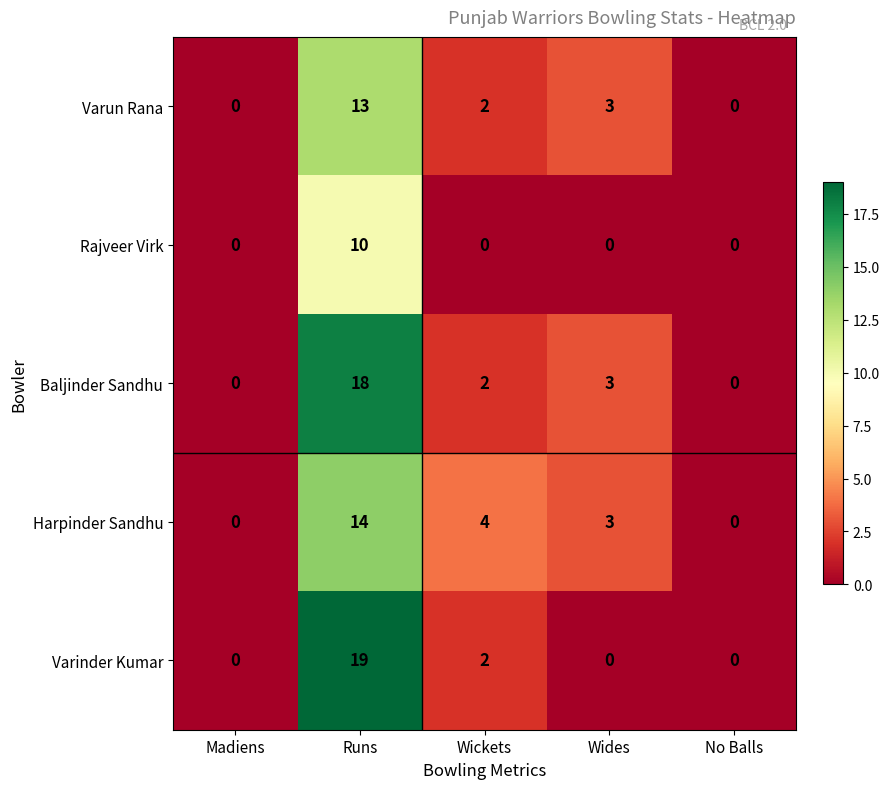

What value does the Baljinder Sandhu series have at Wides?

3